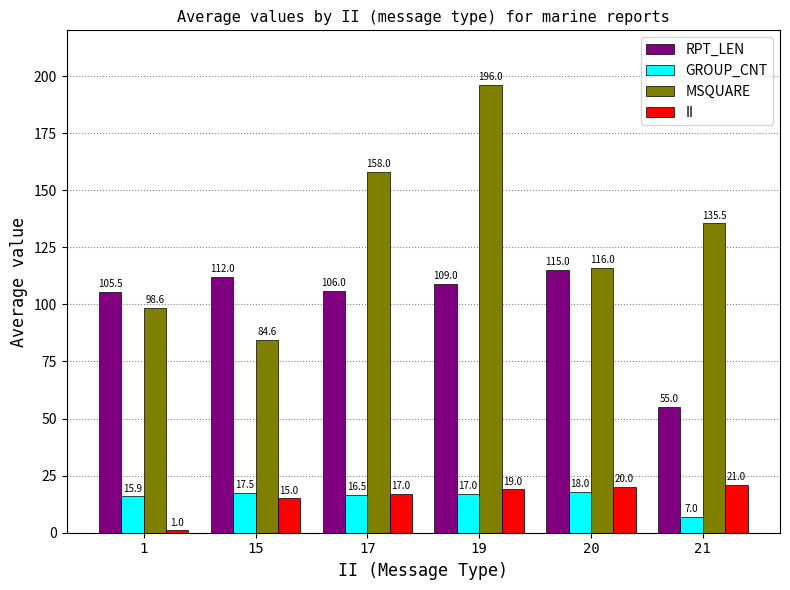

What is the difference between the II values at 15 and 21?

6.0